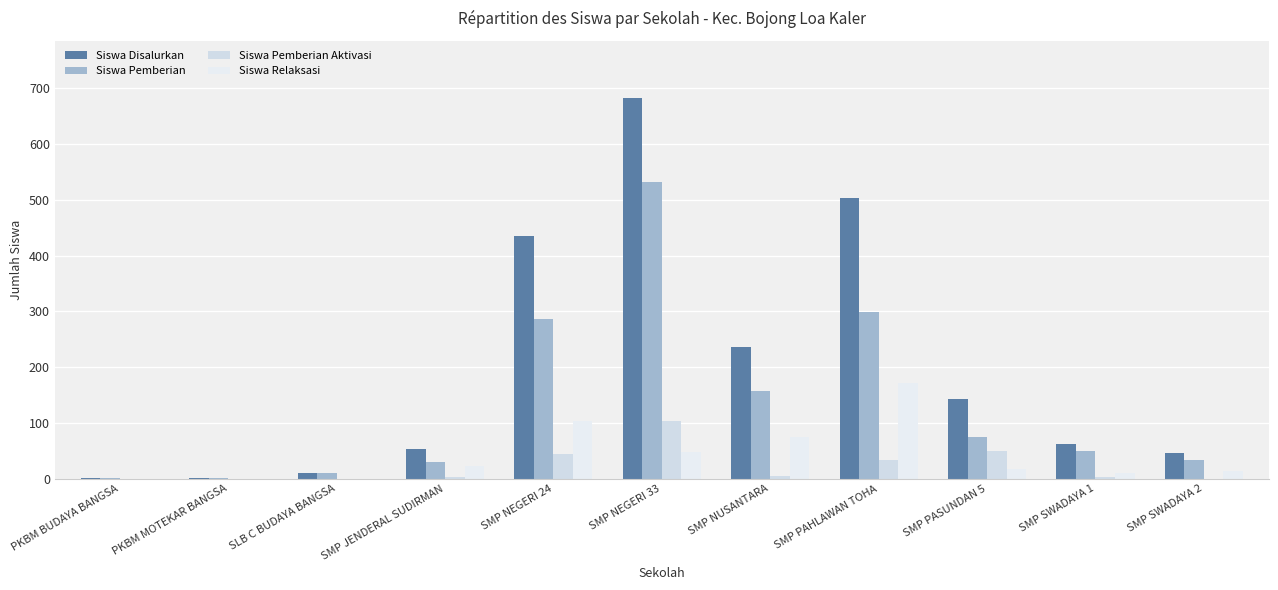

What is the approximate value of Siswa Disalurkan at SMP NEGERI 33, to the nearest 50?

700